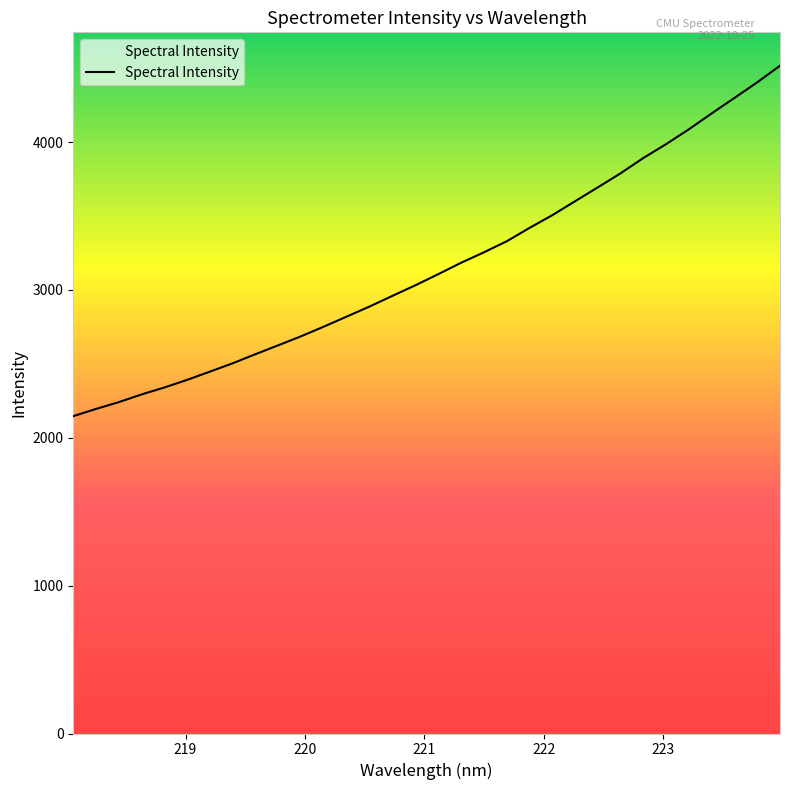

What is the difference between the second highest and second lowest values?

2209.0